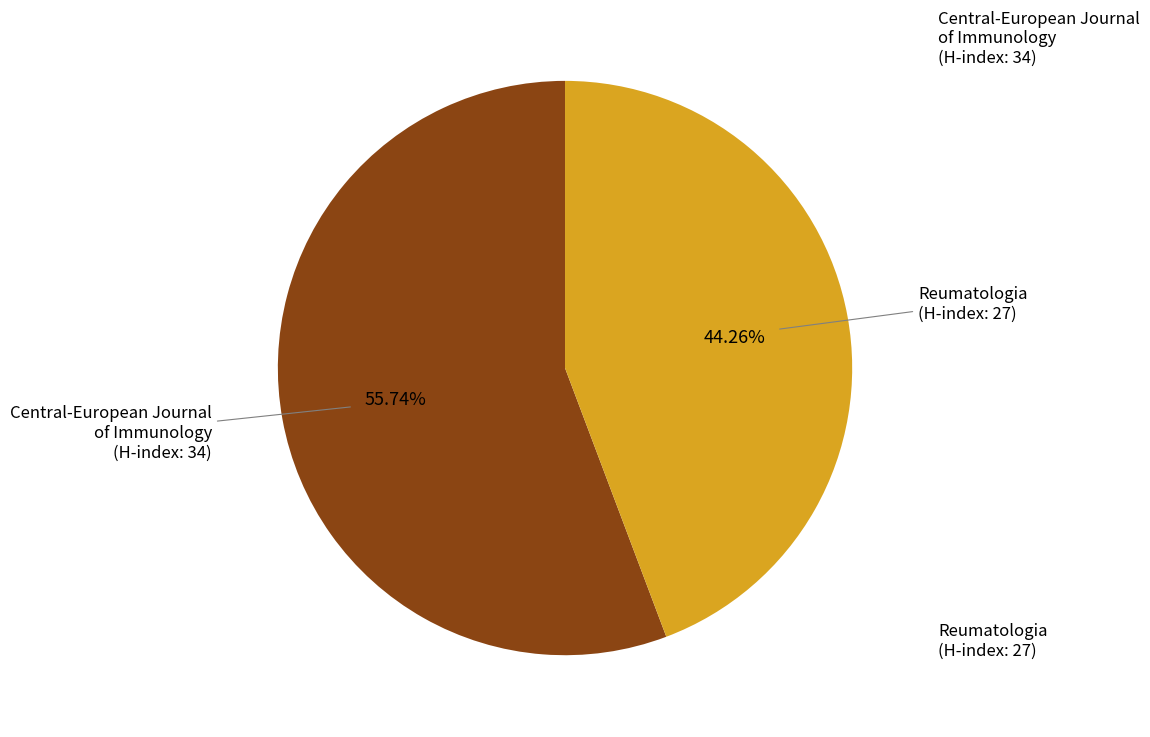

How many segments does this pie chart have?

2